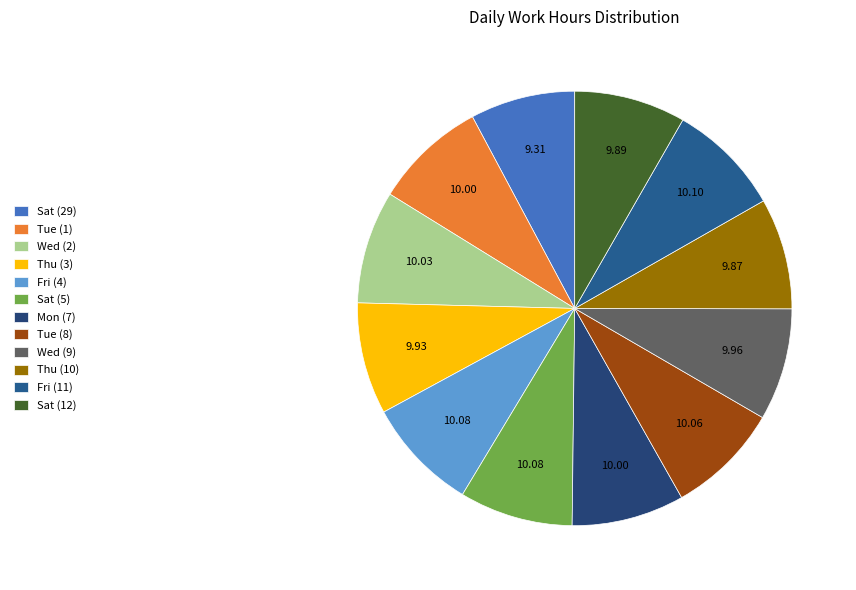

To the nearest percent, what percentage of the pie is Thu (3)?

8%